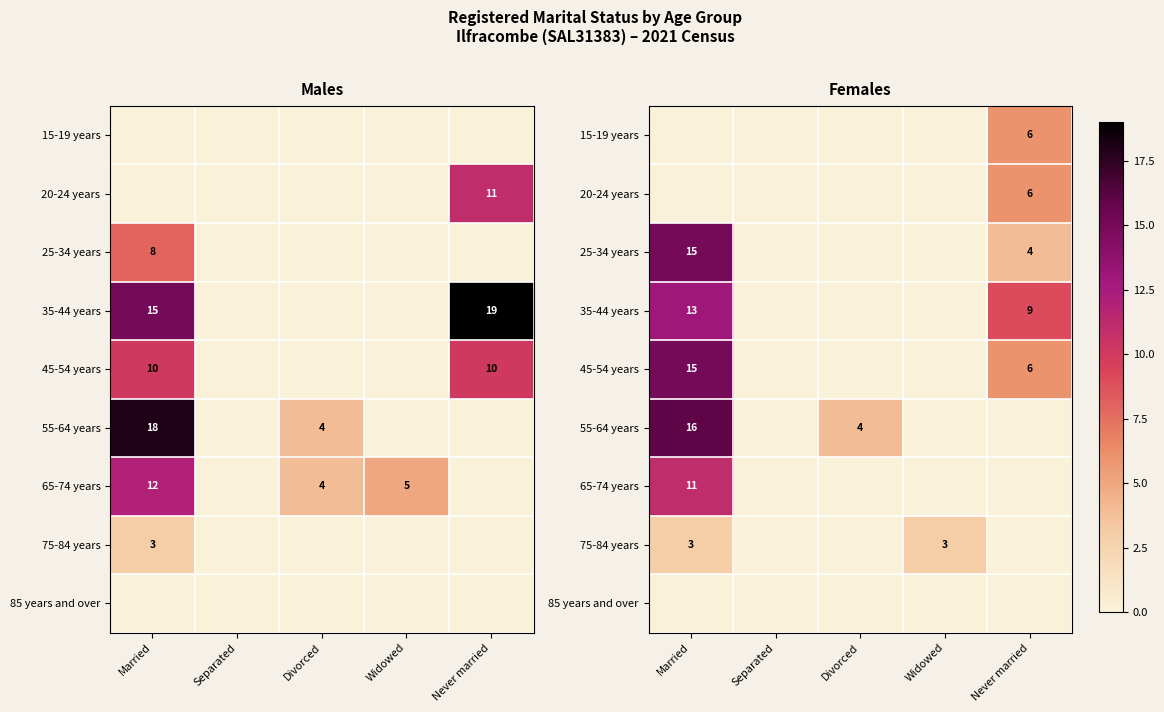

What is the sum of all 25-34 years values?

19